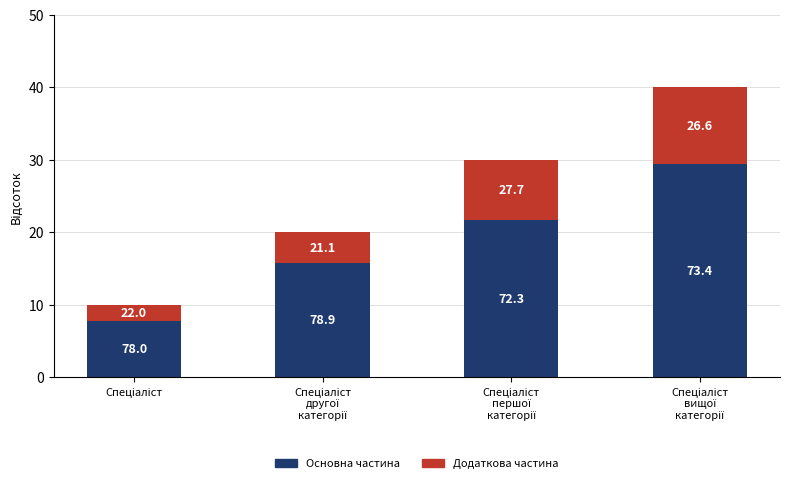

What are all the series names shown in the legend?

Основна частина, Додаткова частина